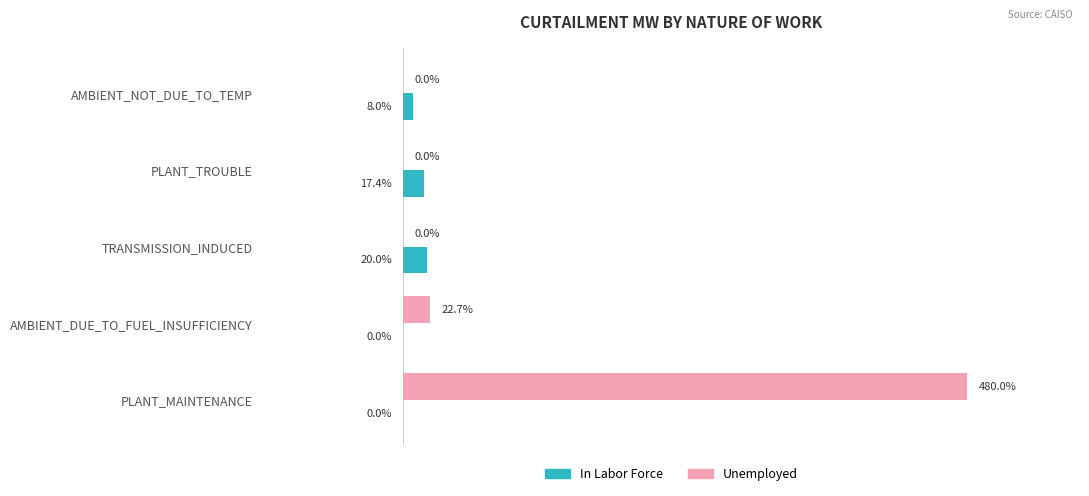

Which label corresponds to the largest value in the chart?

PLANT_MAINTENANCE